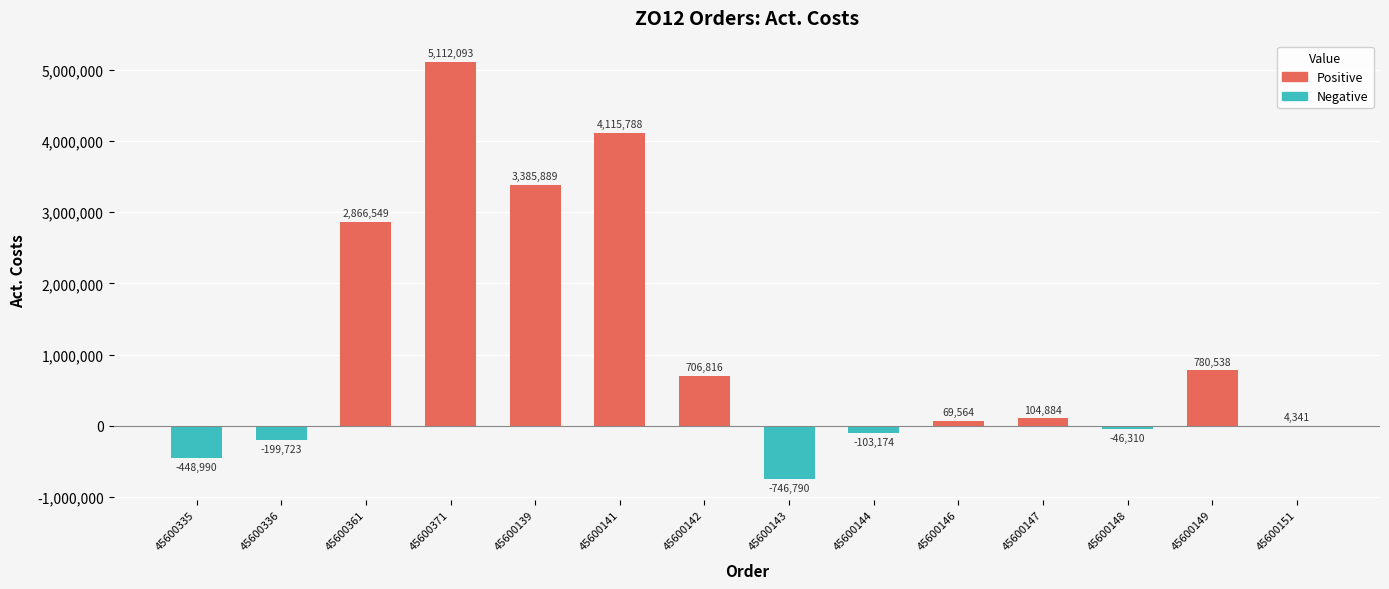

At which label does the data first exceed 104883?

45600361